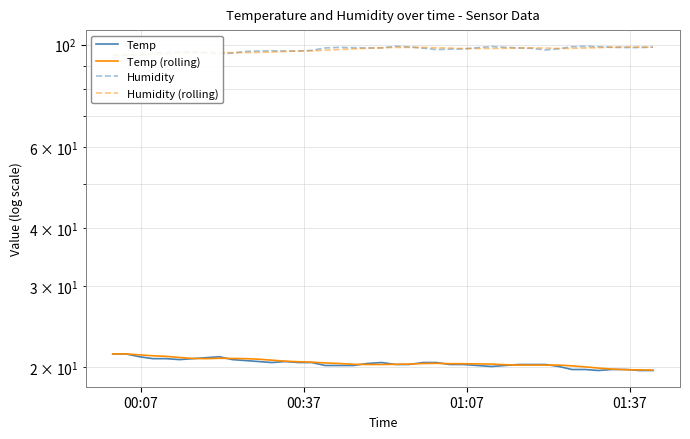

How many lines are shown in the chart?

4